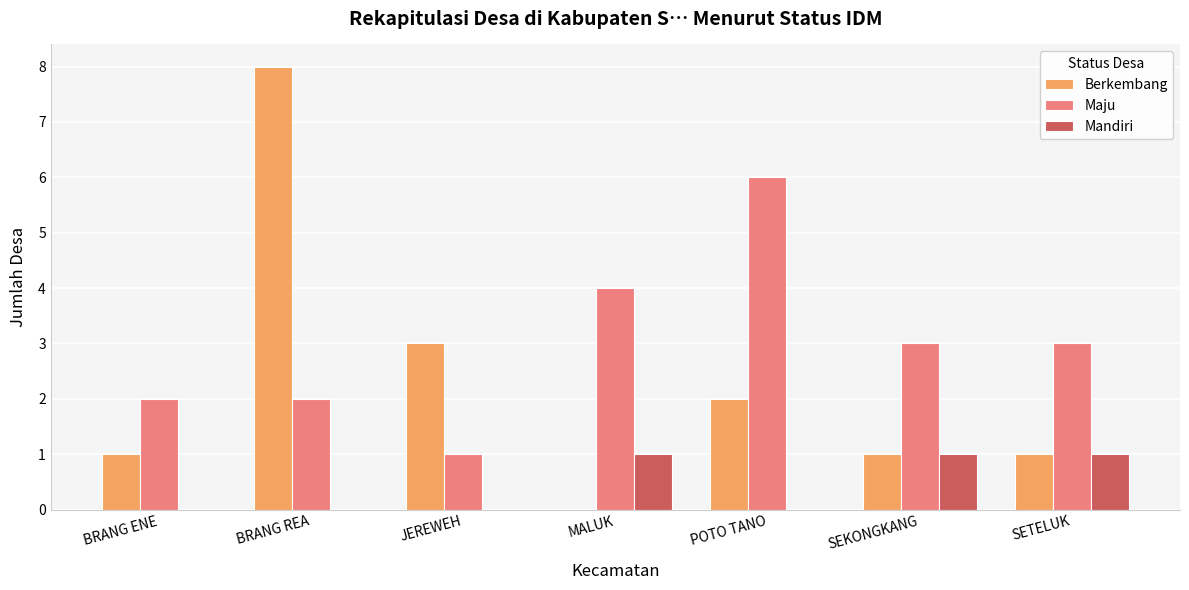

Between BRANG REA and POTO TANO, which series saw the biggest shift?

Berkembang